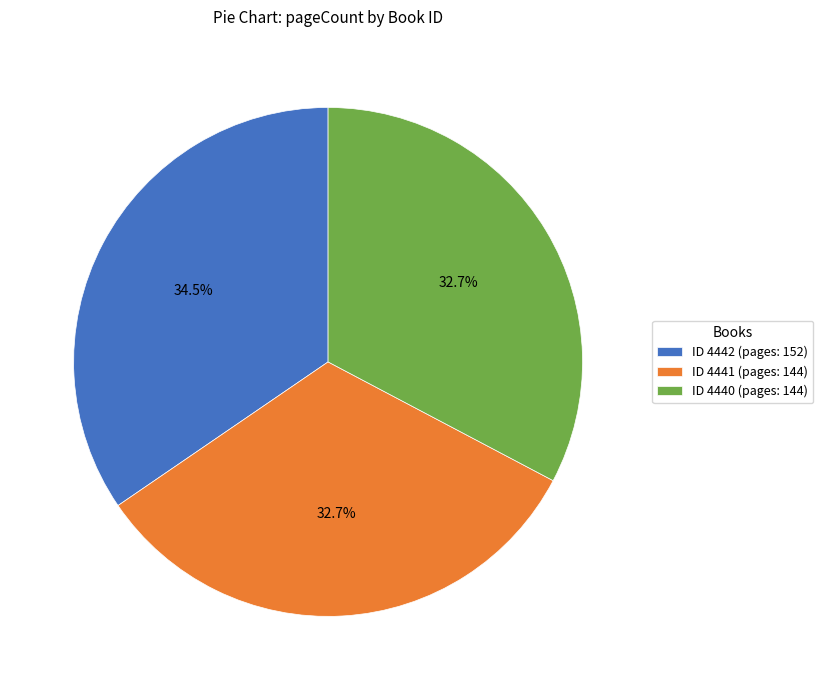

Is the sum of ID 4442 (pages: 152) and ID 4440 (pages: 144) greater than half?

Yes